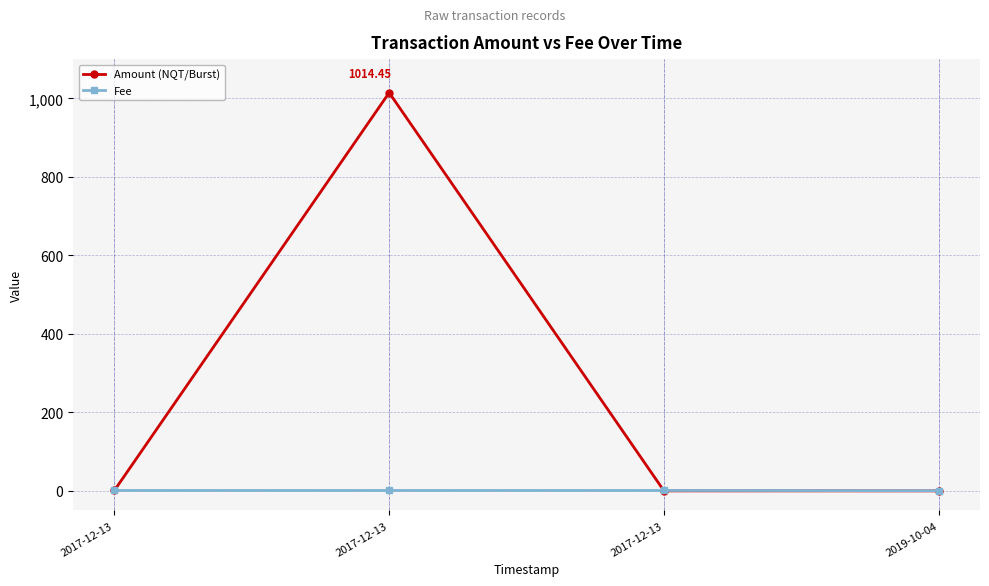

How many data points in Amount (NQT/Burst) are less than 1?

2